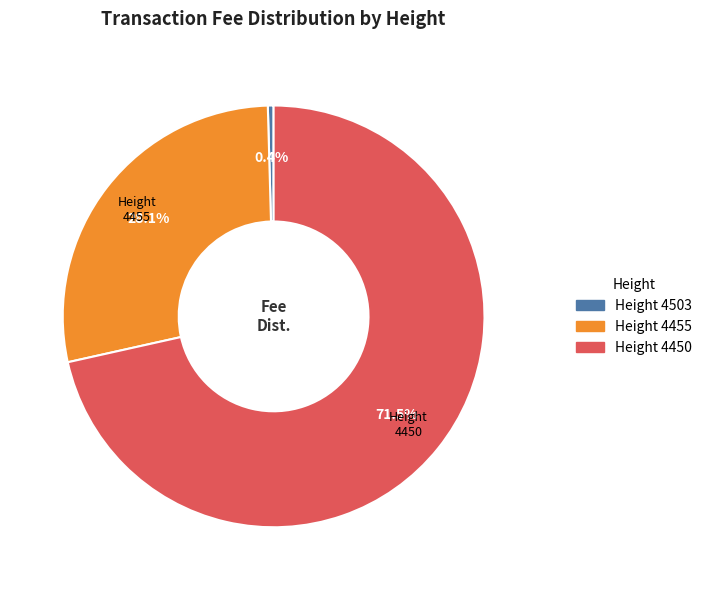

Is there any slice that represents more than half of the pie?

Yes